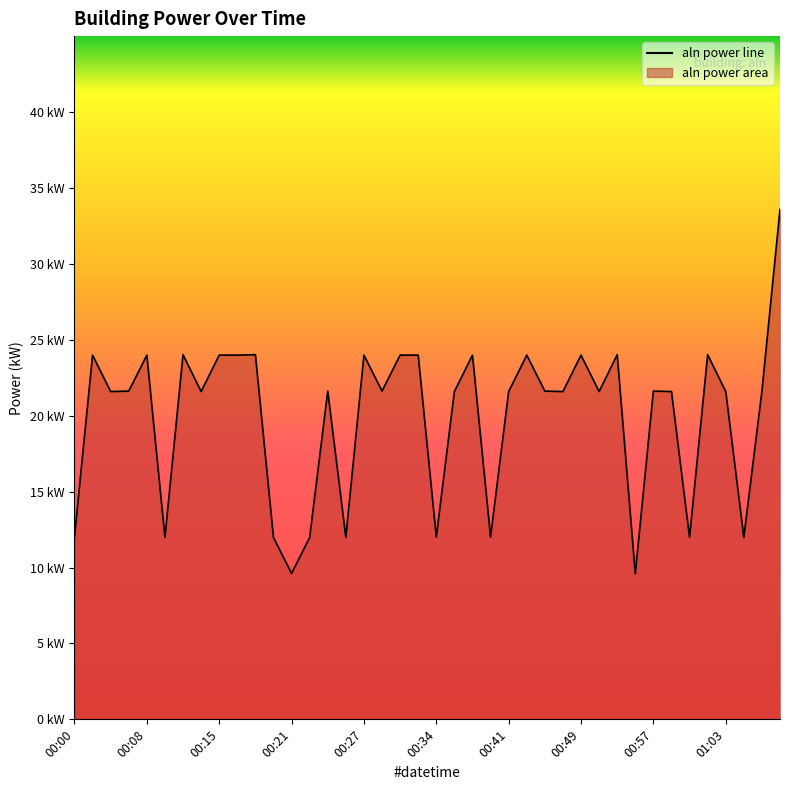

What is the ratio of the value at 13 to the value at 23?

1.0